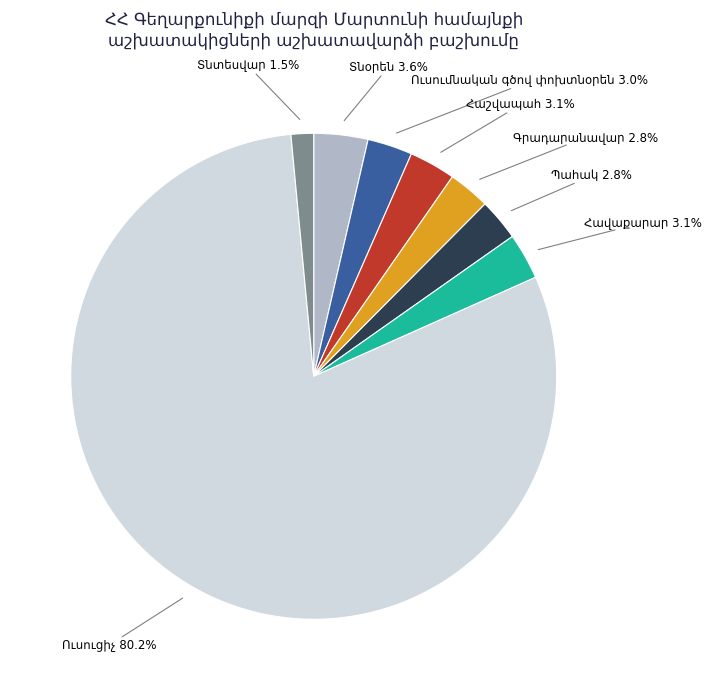

Is there any slice that represents more than half of the pie?

Yes